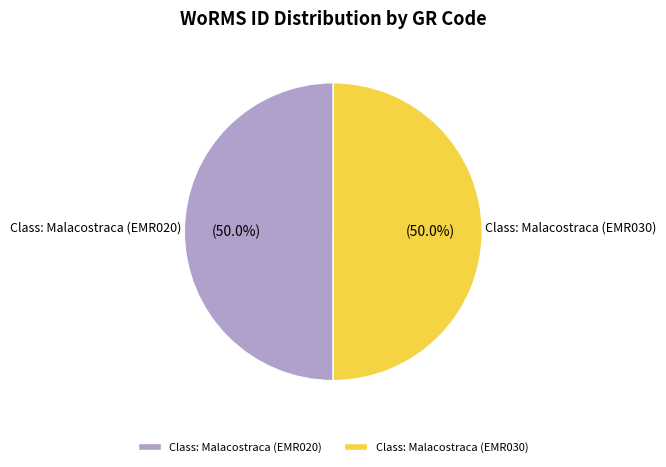

To the nearest percent, what is the combined percentage of Class: Malacostraca (EMR030) and Class: Malacostraca (EMR020)?

100%